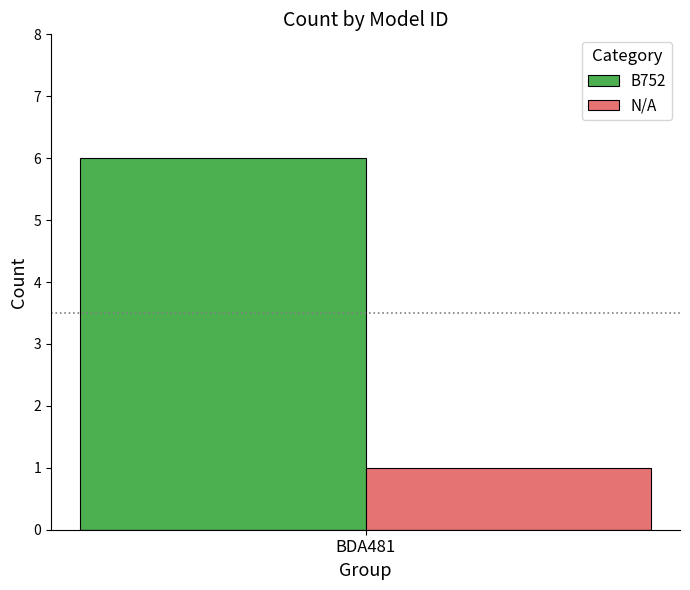

Is it true that B752 equals 6 at BDA481?

True